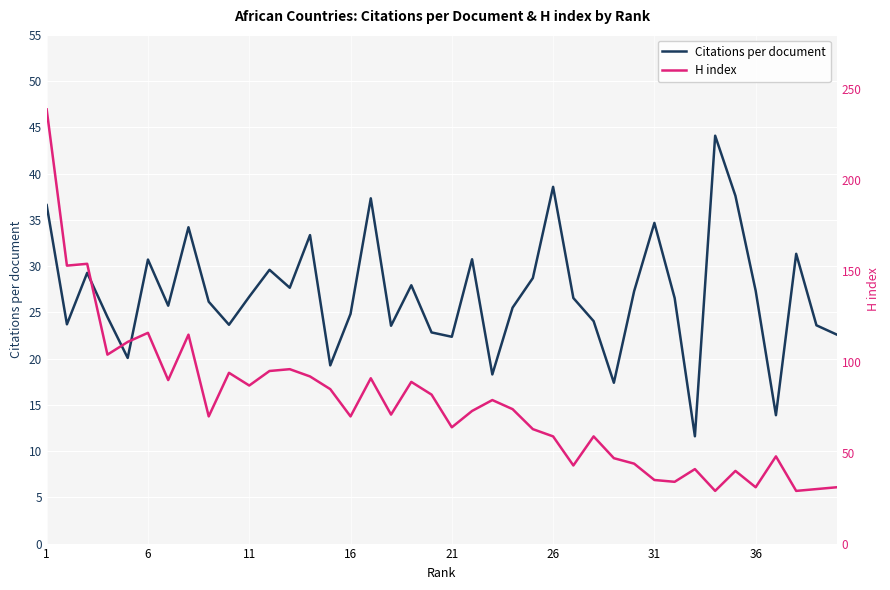

What is the smallest value displayed?

11.6